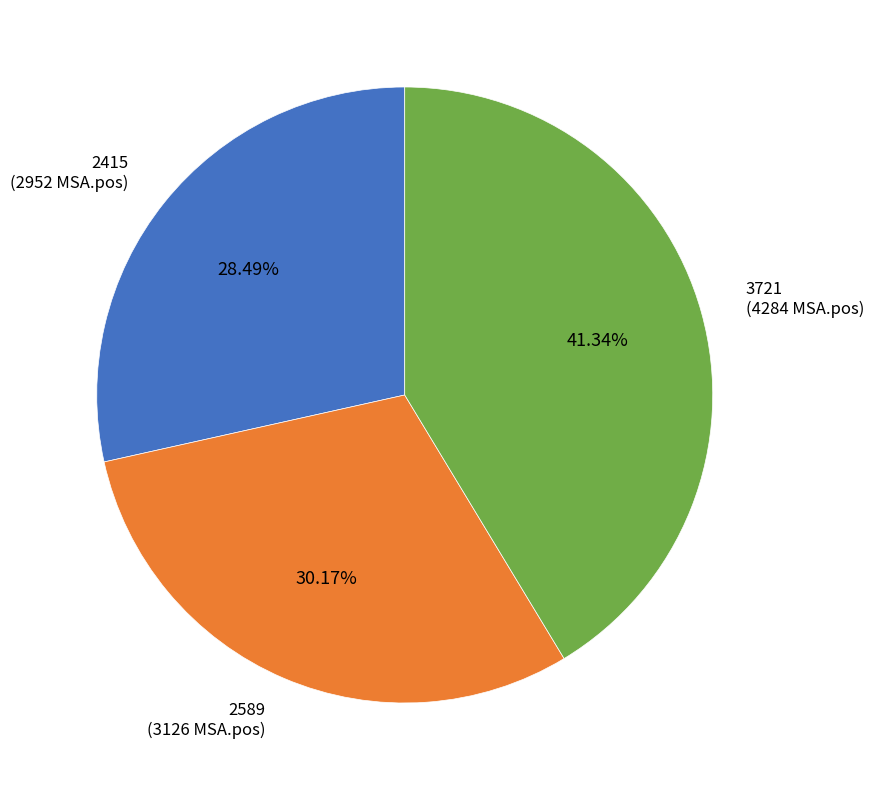

Is there a majority slice in this chart?

No